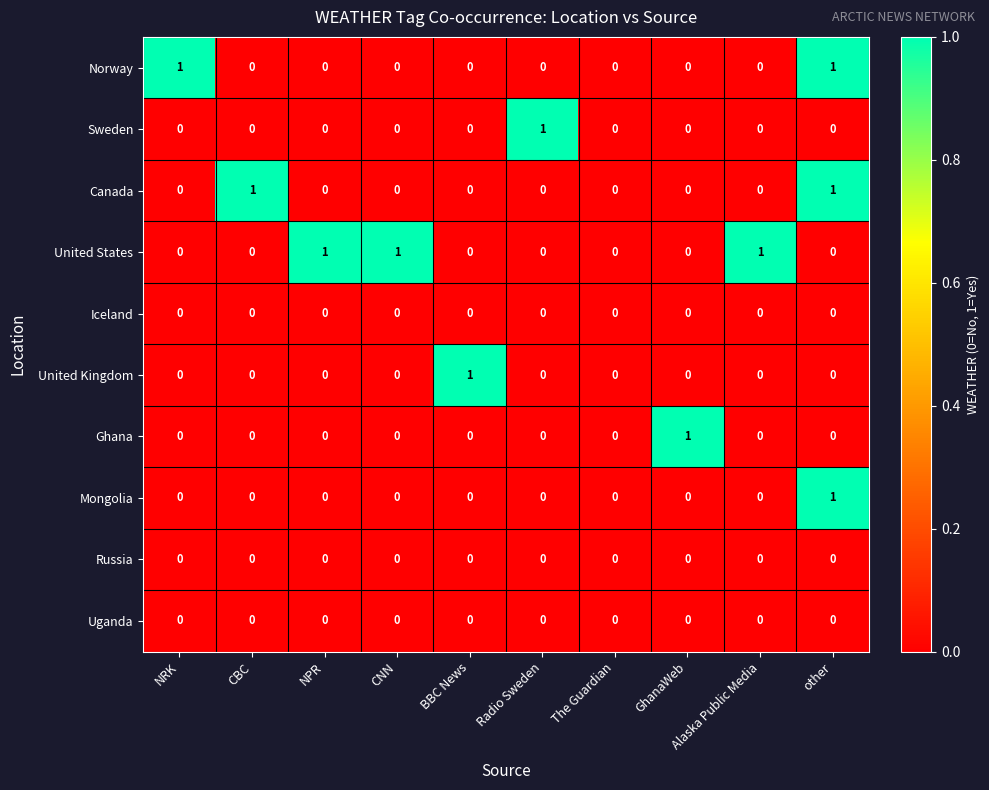

Which series has the largest total across all categories?

United States